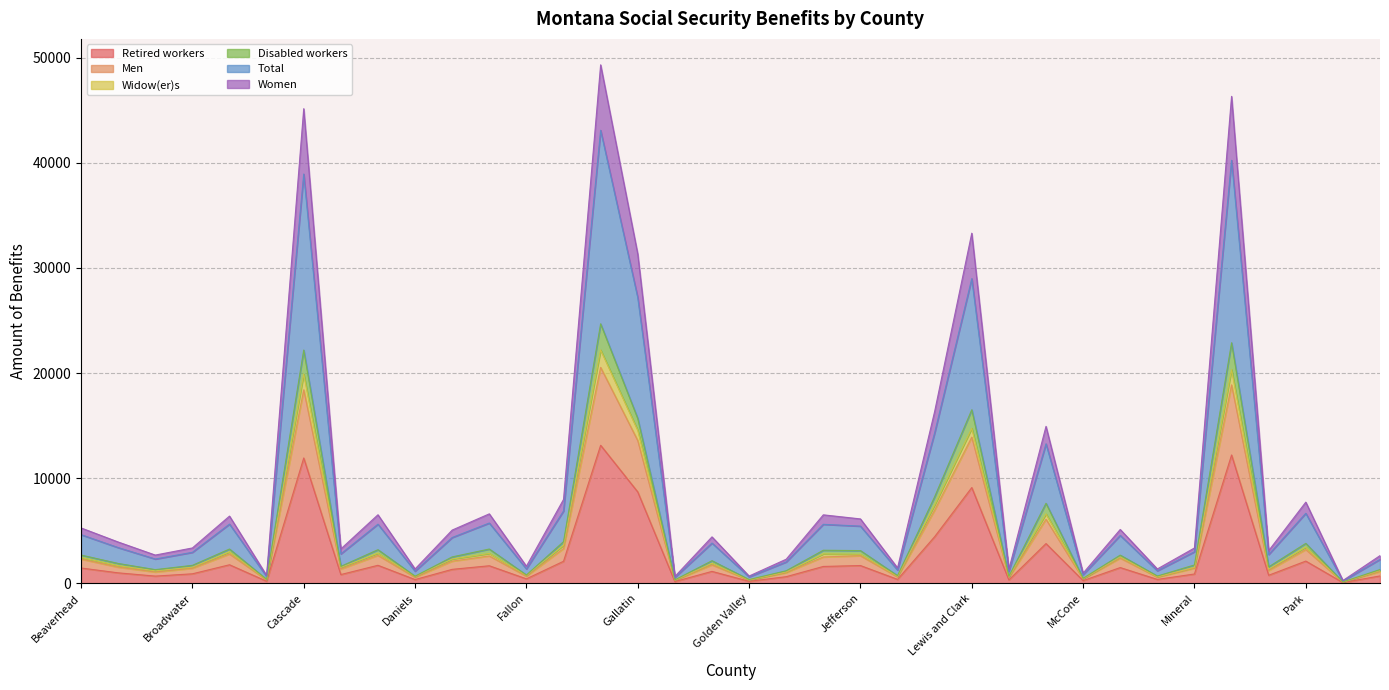

What are all the series names shown in the legend?

Retired workers, Men, Widow(er)s, Disabled workers, Total, Women